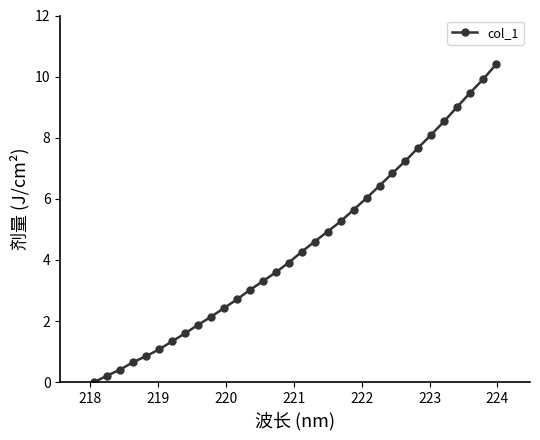

True or false: the data has more than 2 interior local peaks.

False